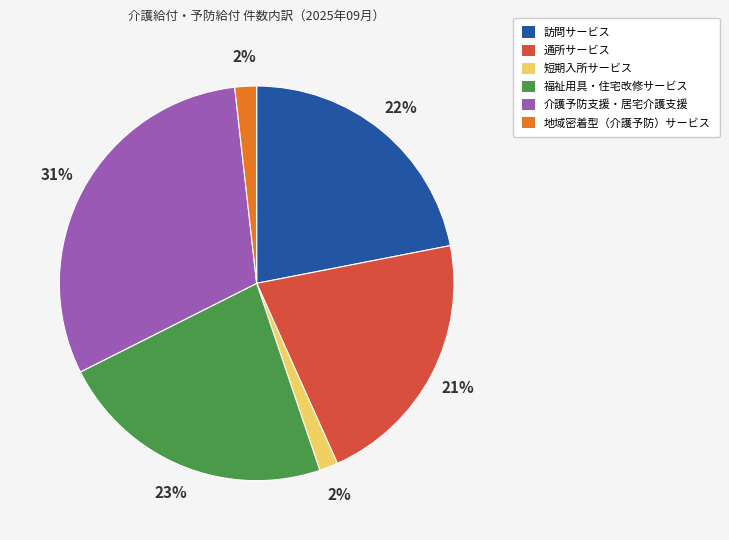

To the nearest percent, what is the difference between the 短期入所サービス and 介護予防支援・居宅介護支援 slice percentages?

29%